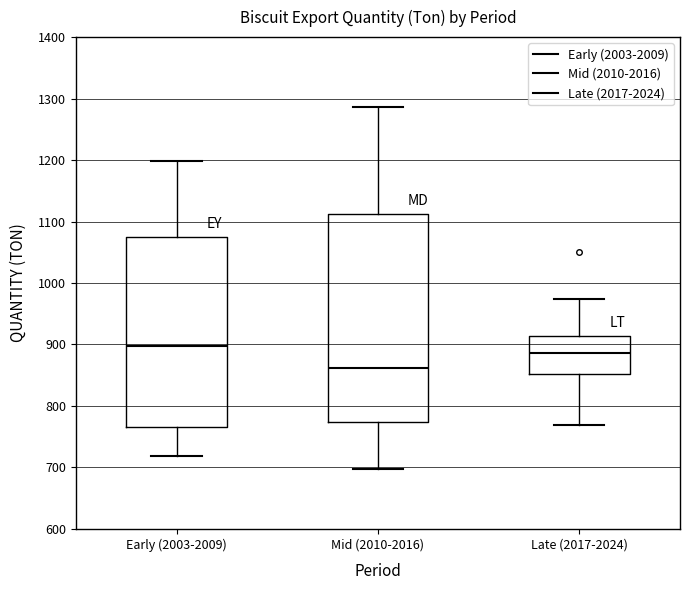

Reading left to right, read every box against the y-axis: the position of its median line, the range the box covers, and the ends of its whiskers. The values are not printed on the chart, so give them approximately, as read against the axis.

Early (2003-2009): median 900, box 770 to 1080, whiskers 720 to 1200
Mid (2010-2016): median 860, box 770 to 1110, whiskers 700 to 1290
Late (2017-2024): median 890, box 850 to 910, whiskers 770 to 970